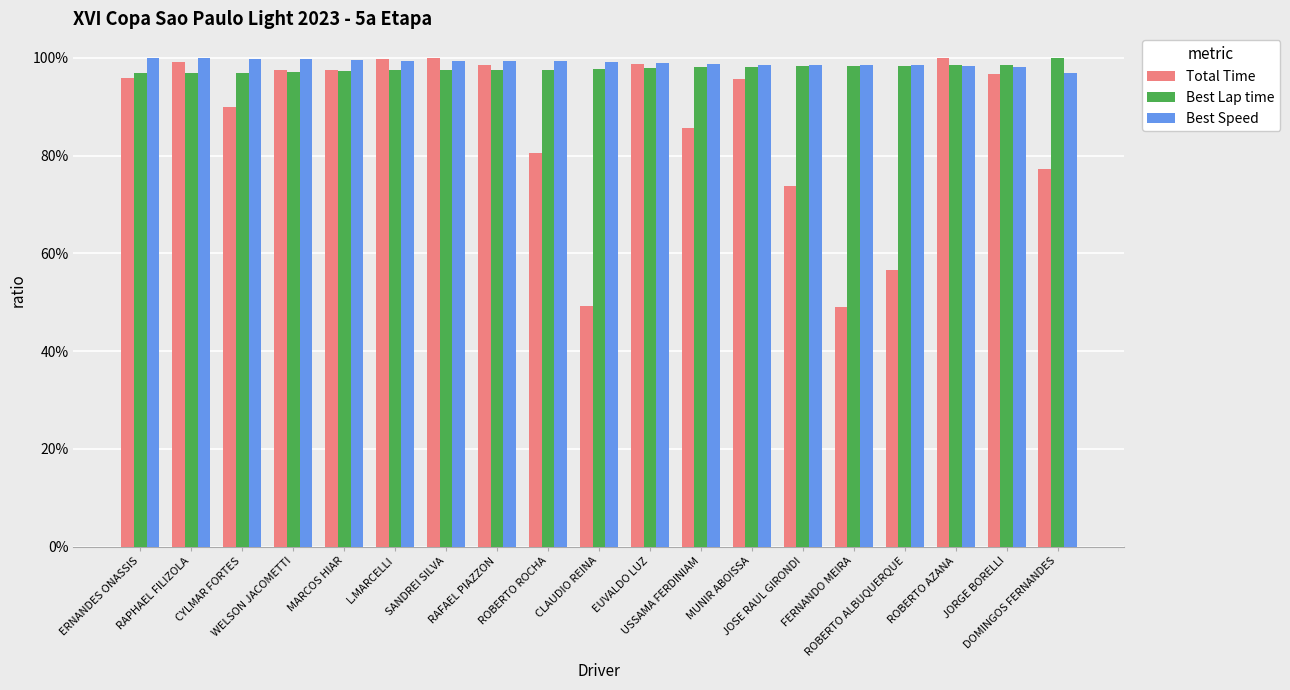

Are the bars horizontal?

No